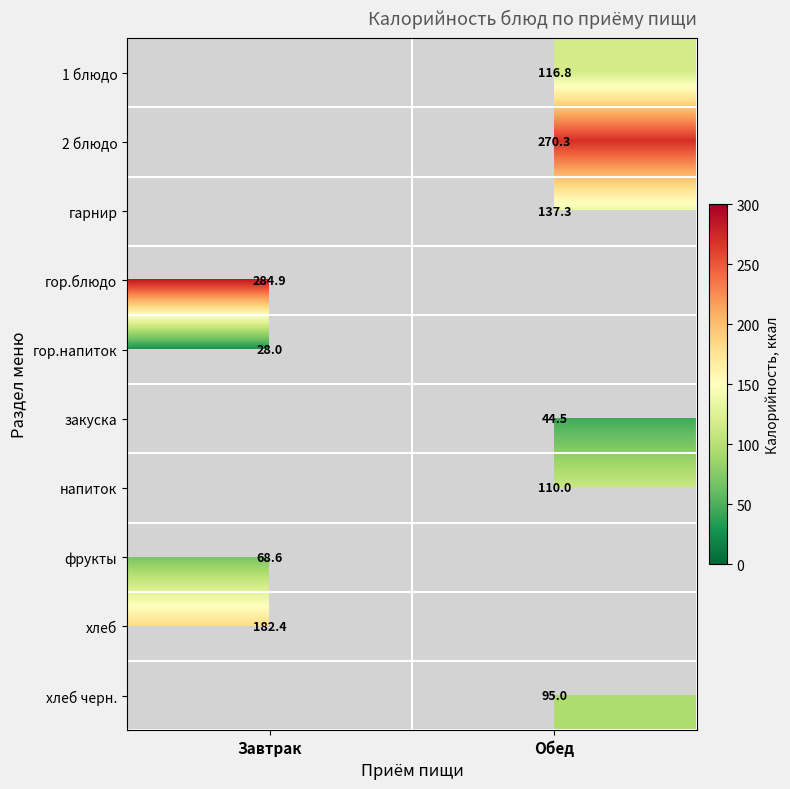

True or false: закуска has a value of 72.9 at Обед.

False